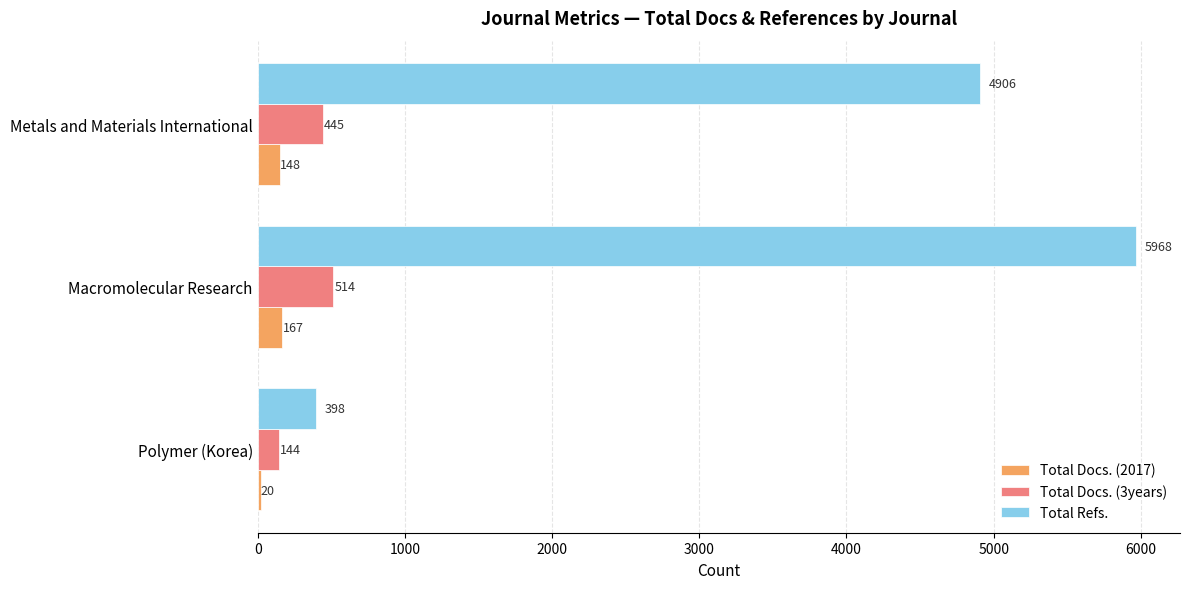

Is it true that Total Refs. equals 138 at Polymer (Korea)?

False